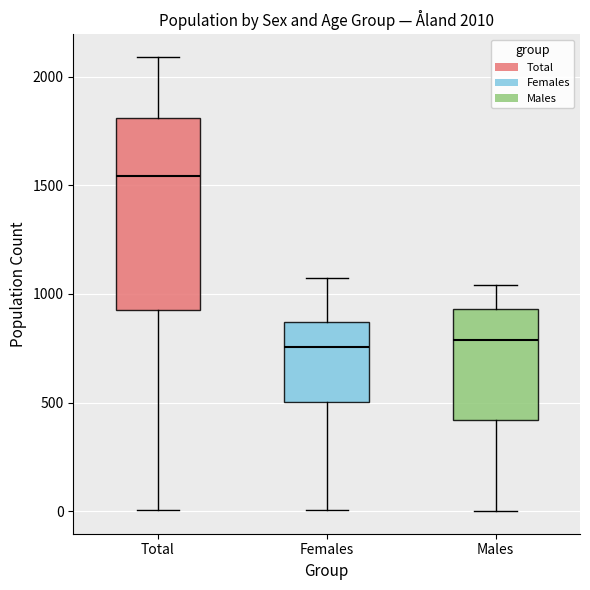

Which box is the tallest, from its lower edge to its upper edge?

Total